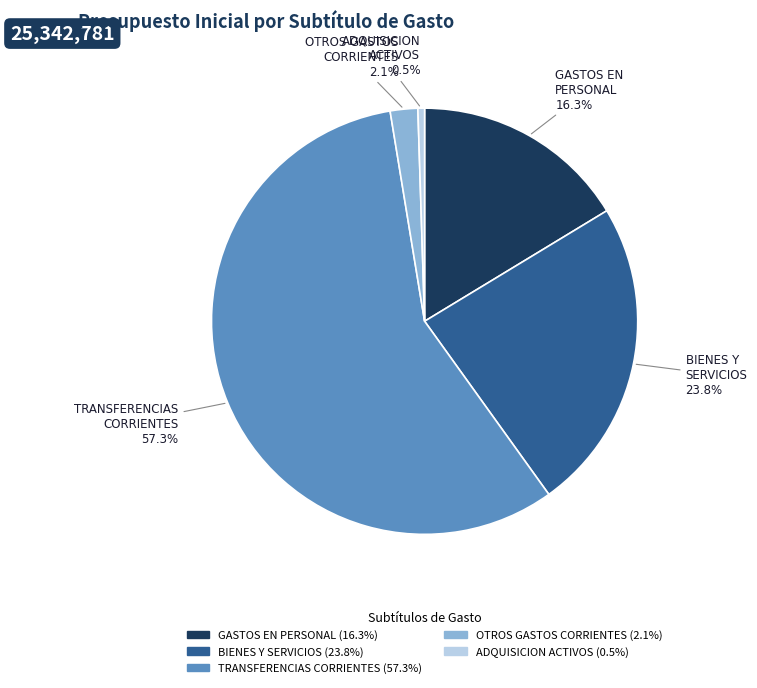

Which has a higher value, OTROS GASTOS CORRIENTES or GASTOS EN PERSONAL?

GASTOS EN PERSONAL